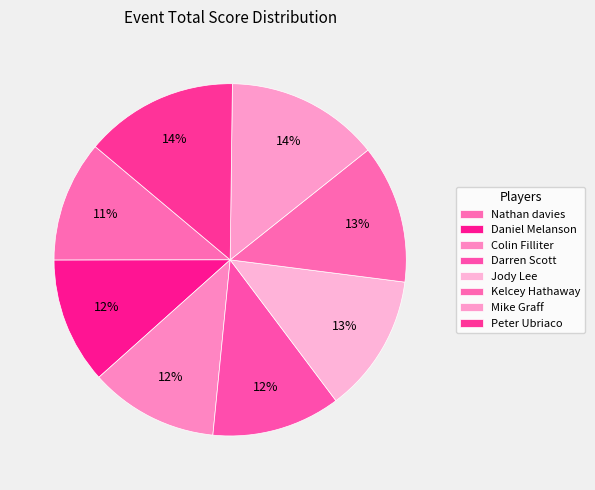

How many segments does this pie chart have?

8